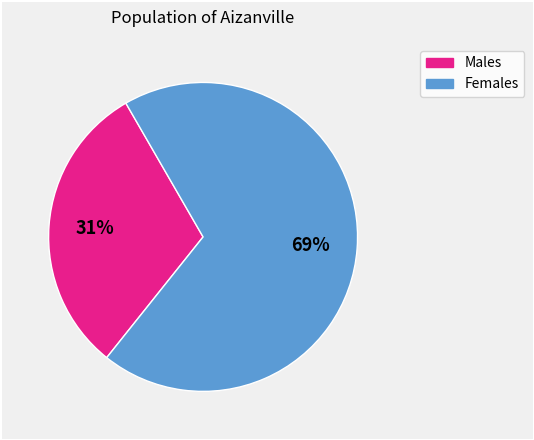

To the nearest percent, what is the difference between the largest and smallest slice percentages?

38%